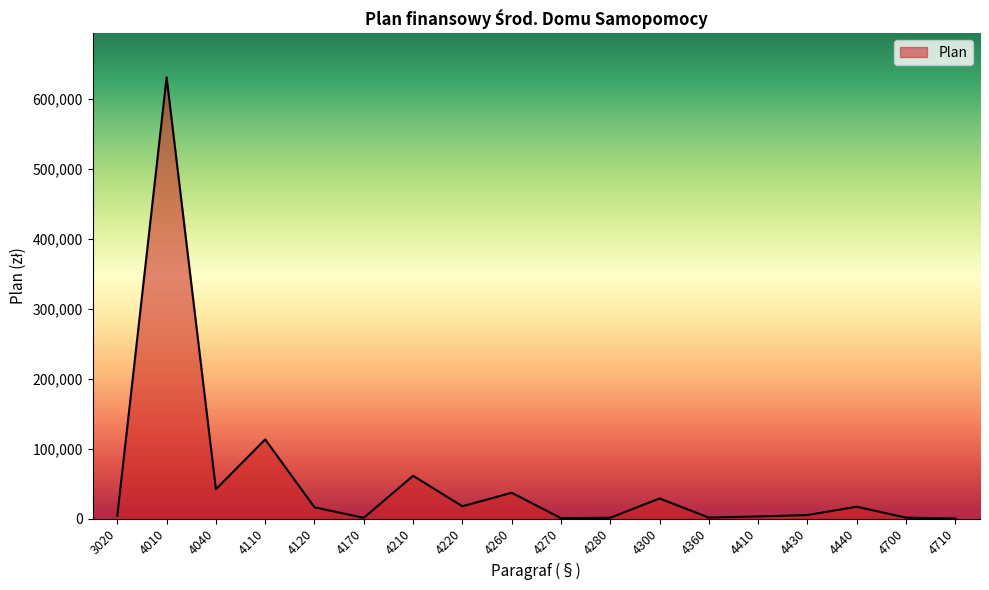

What is the difference between the maximum and minimum values?

631400